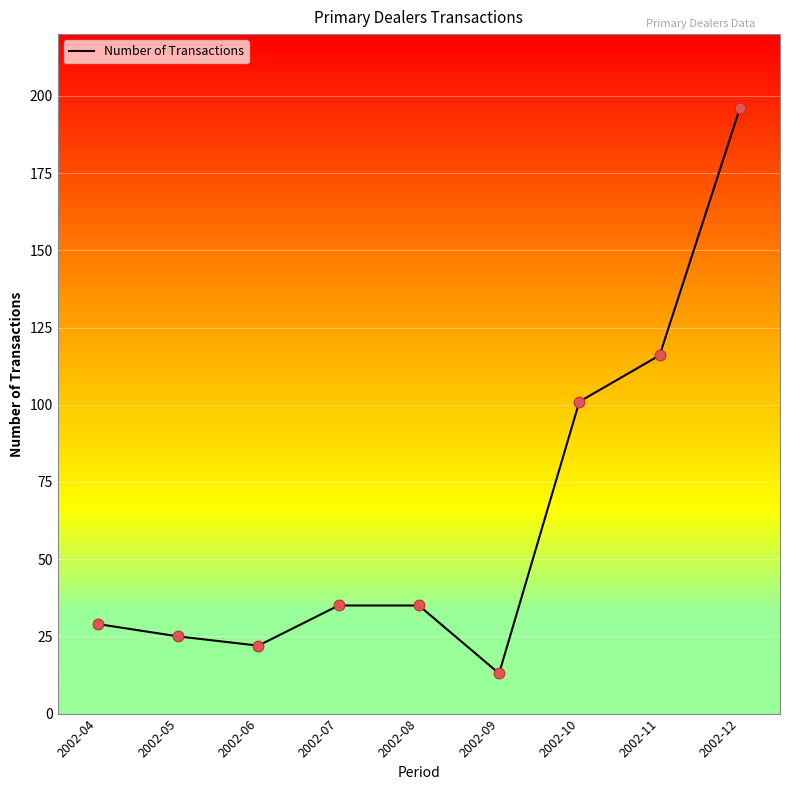

What is the change in value from 2002-06 to 2002-10?

+79